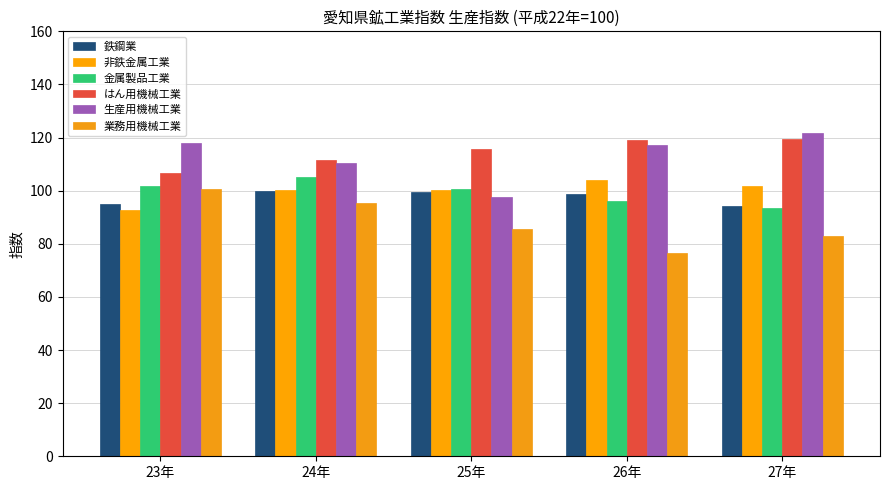

How many groups of bars are there?

5